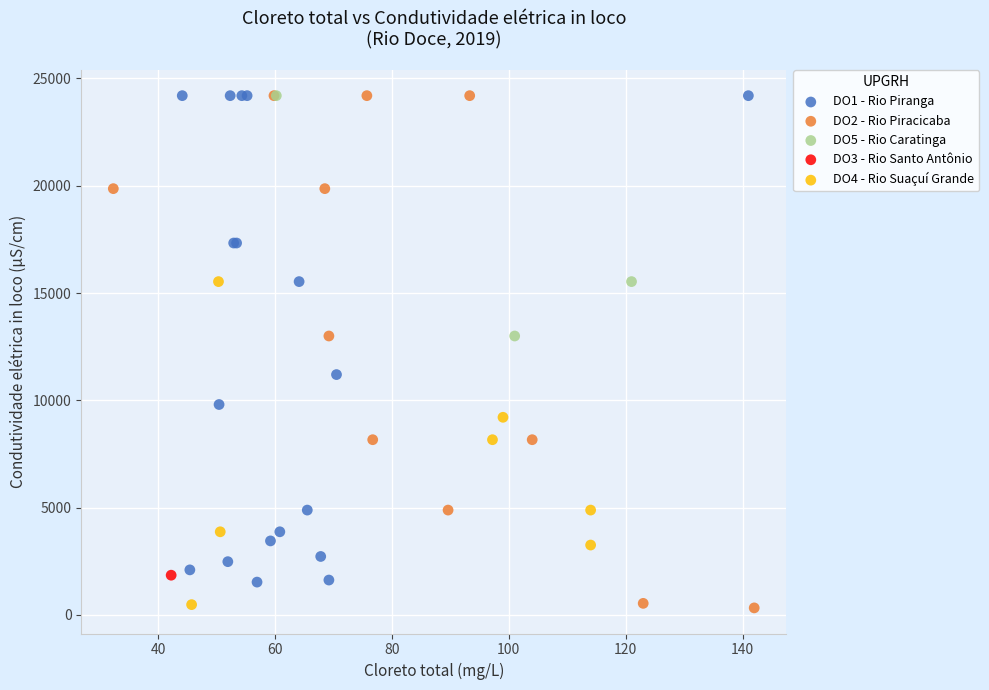

What are all the series names shown in the legend?

DO1 - Rio Piranga, DO2 - Rio Piracicaba, DO5 - Rio Caratinga, DO3 - Rio Santo Antônio, DO4 - Rio Suaçuí Grande